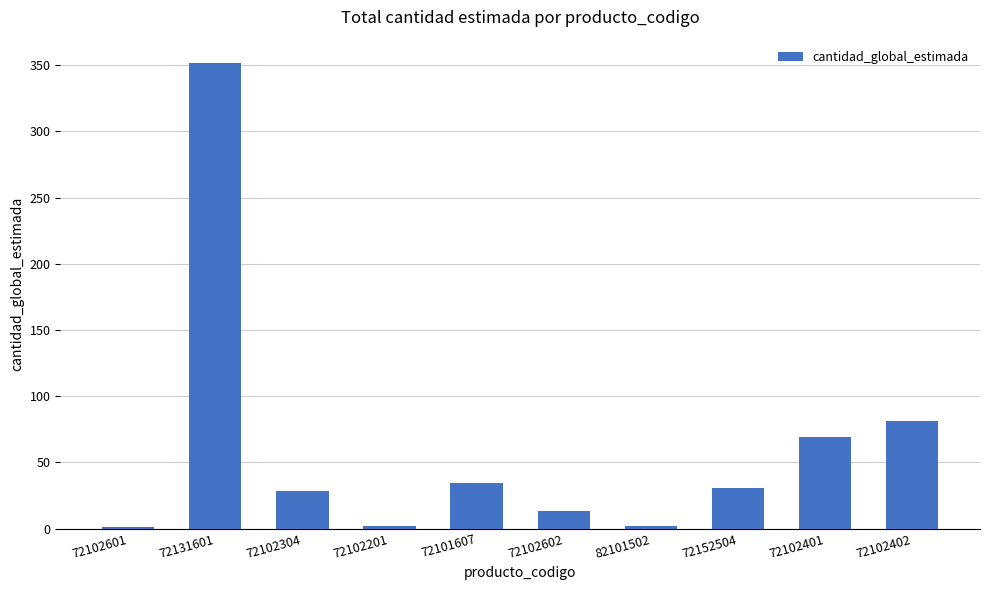

Where is the data nearest to the value 176?

72102402